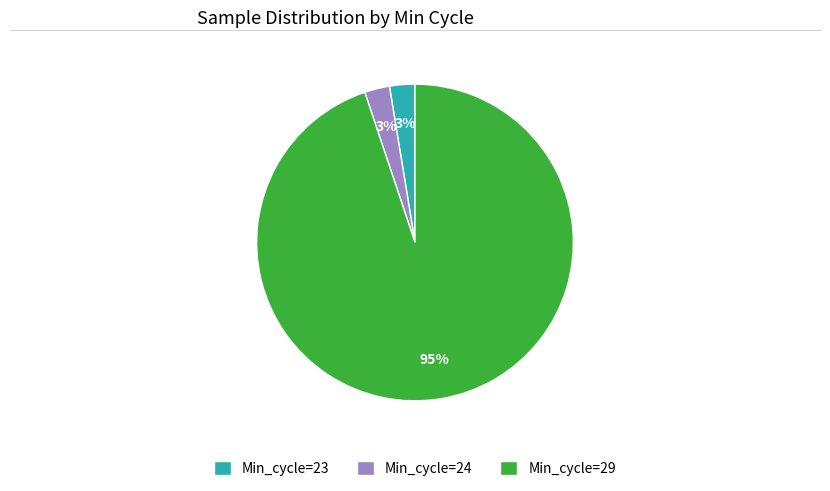

What is the largest slice in the pie chart?

Min_cycle=29